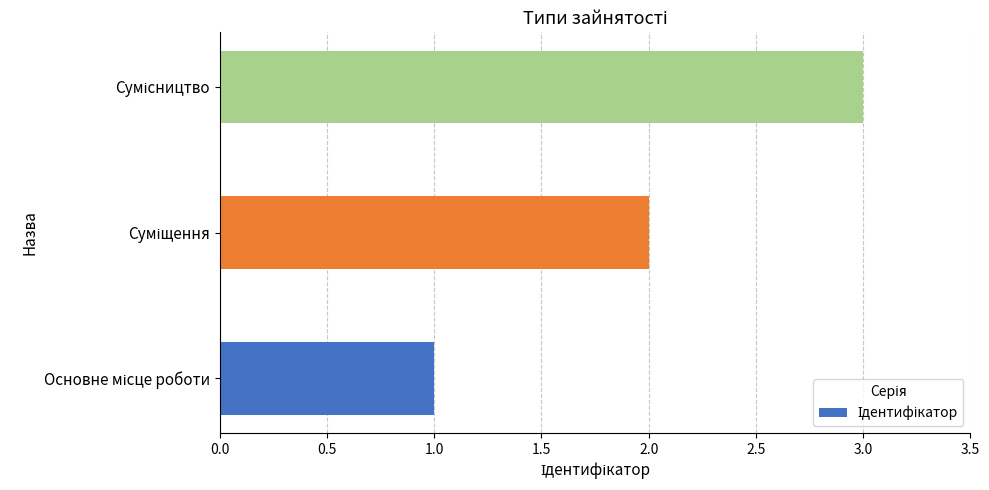

What is the greatest value displayed?

3